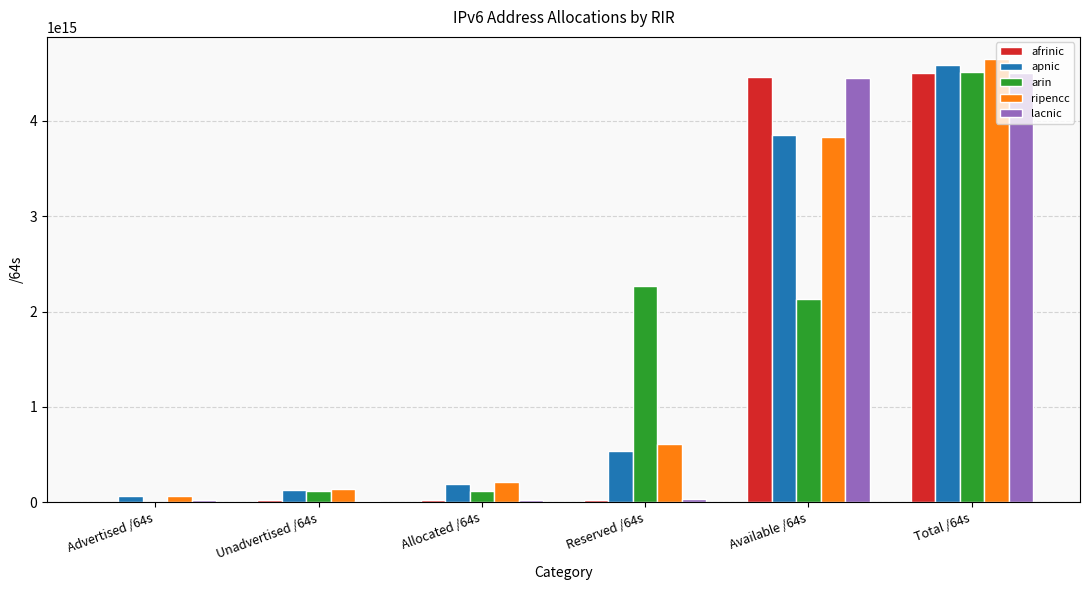

At which label does apnic reach its peak?

Total /64s